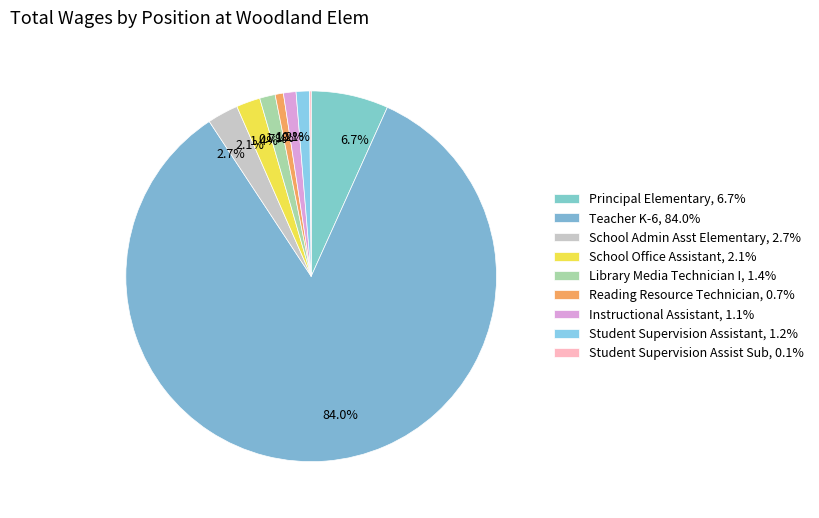

What is the largest slice in the pie chart?

Teacher K-6